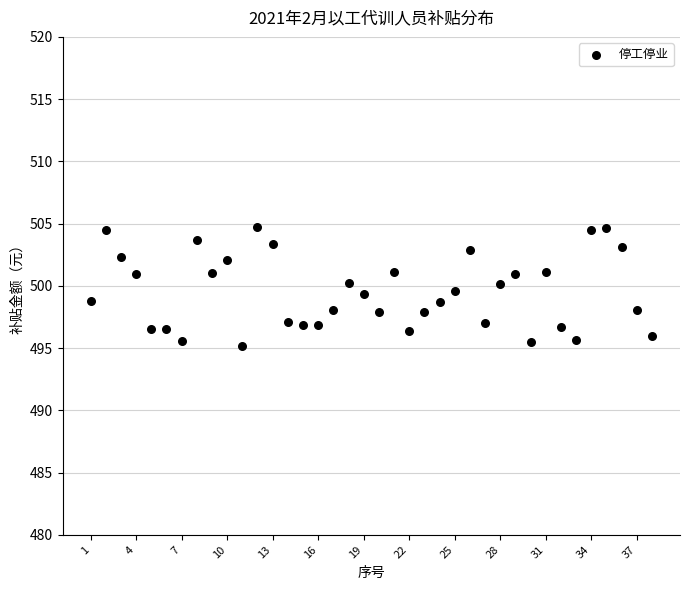

What is the range of X values (max minus min)?

37.0